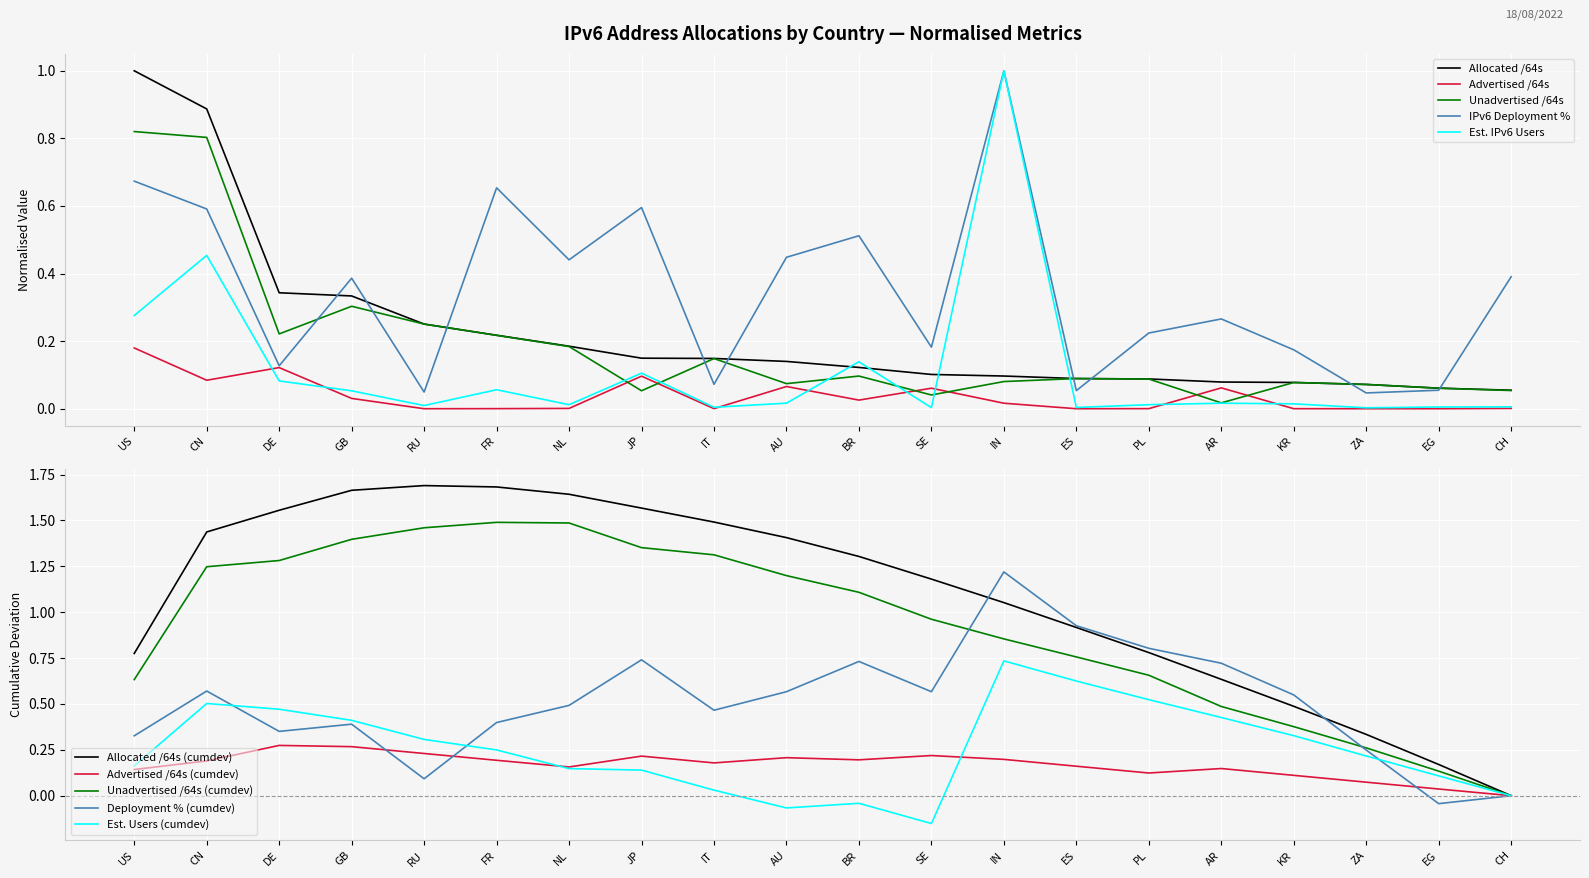

Between which two adjacent categories do Unadvertised /64s and Est. IPv6 Users first intersect?

NL and JP